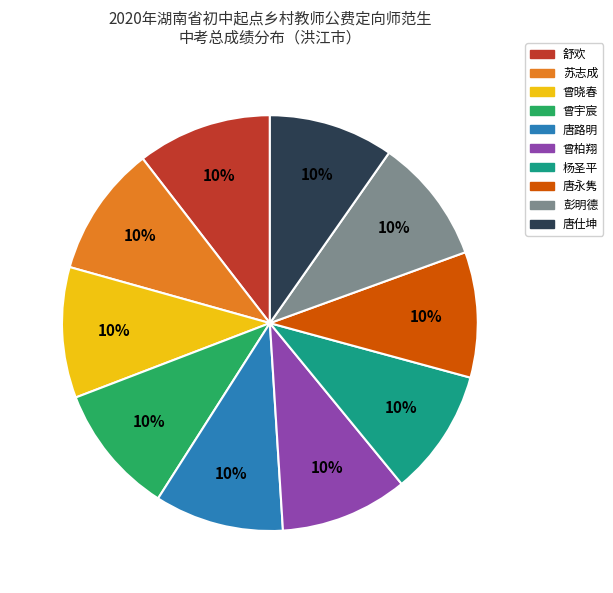

Approximately how many times larger is the value at 曾柏翔 compared to 彭明德?

1.0